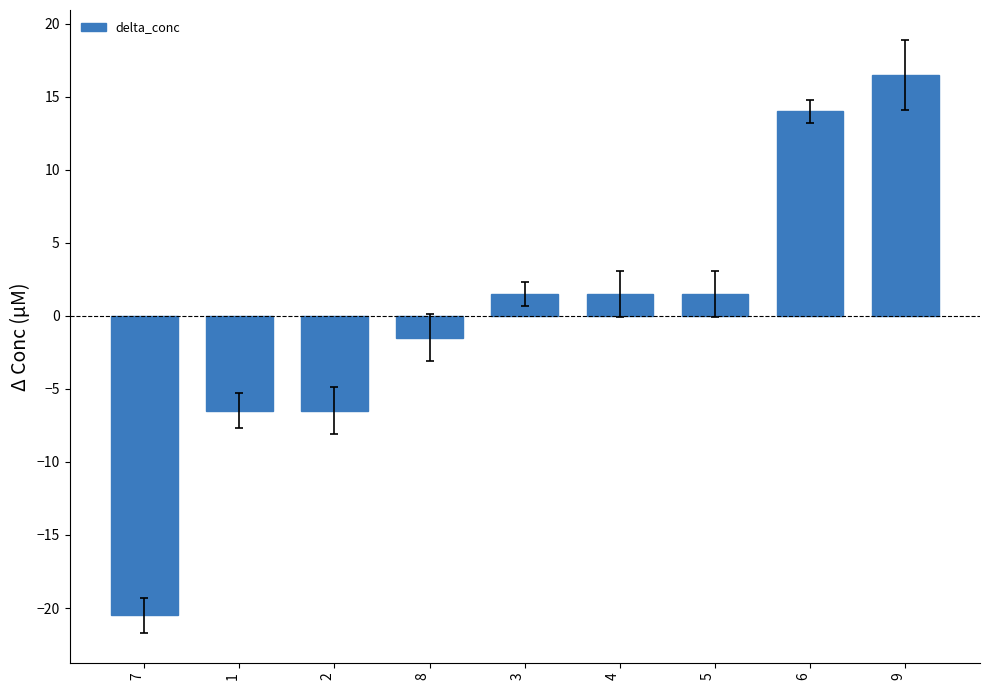

Where does the data first go above 1?

3